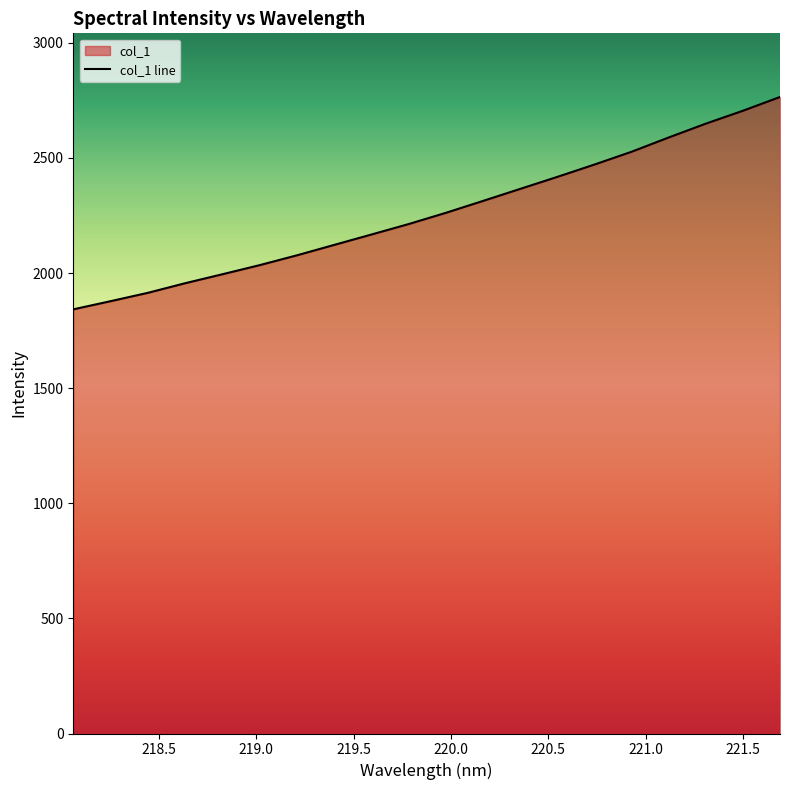

What is the smallest value displayed?

1842.5